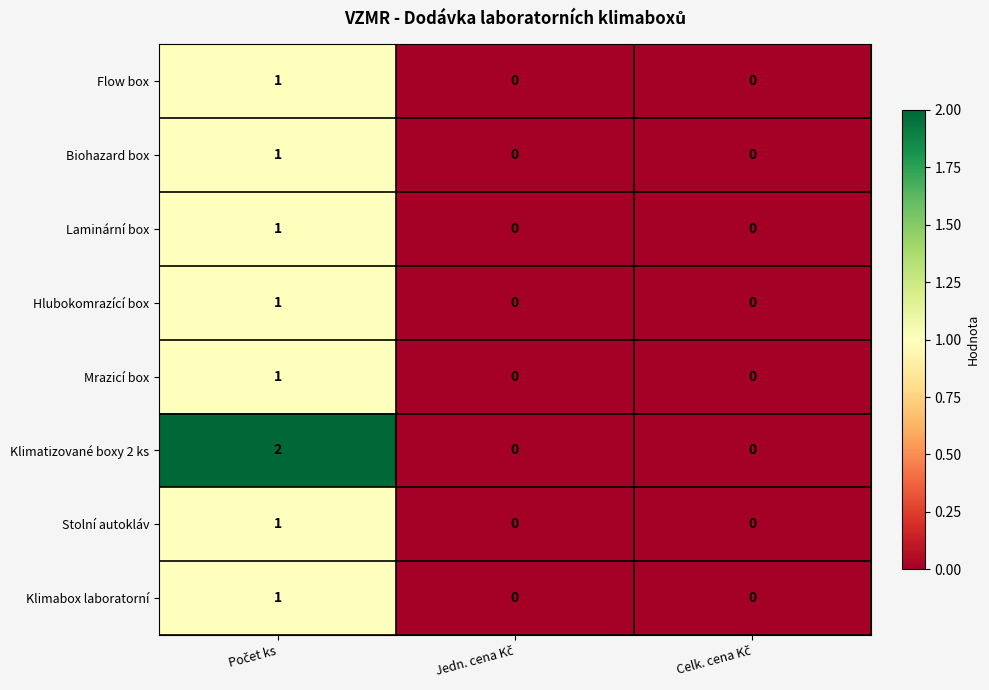

How many Flow box values are between 0 and 1?

3